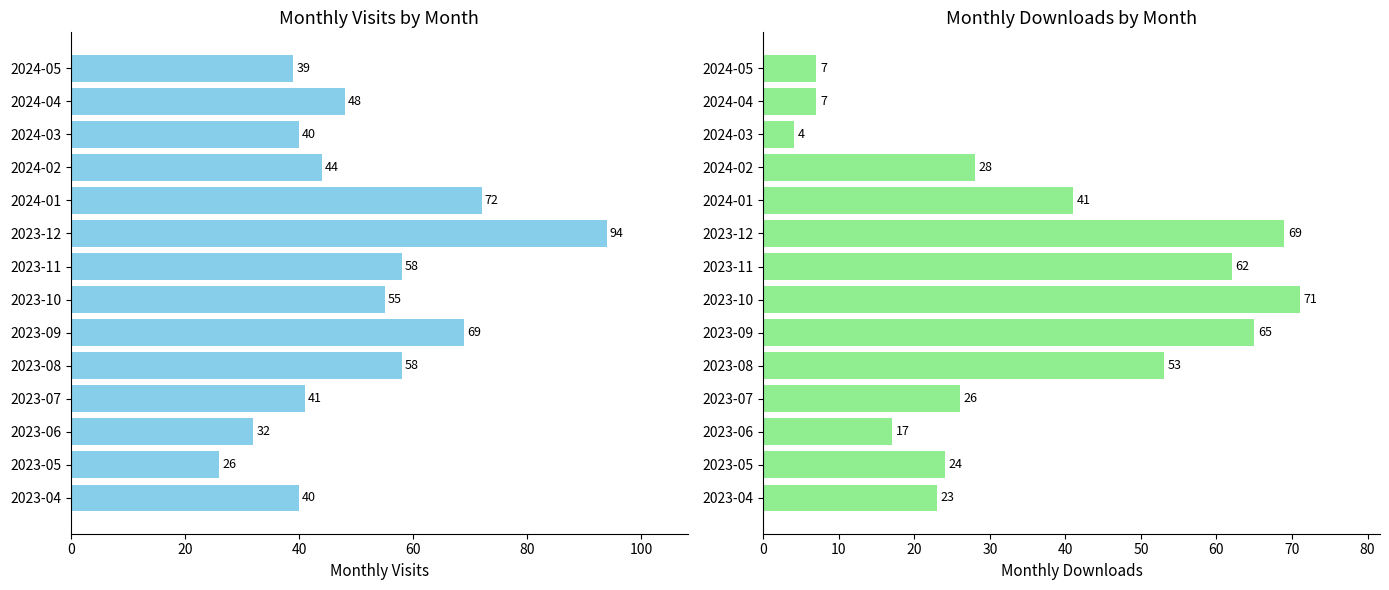

Which series has the largest range (max minus min)?

monthly_visit